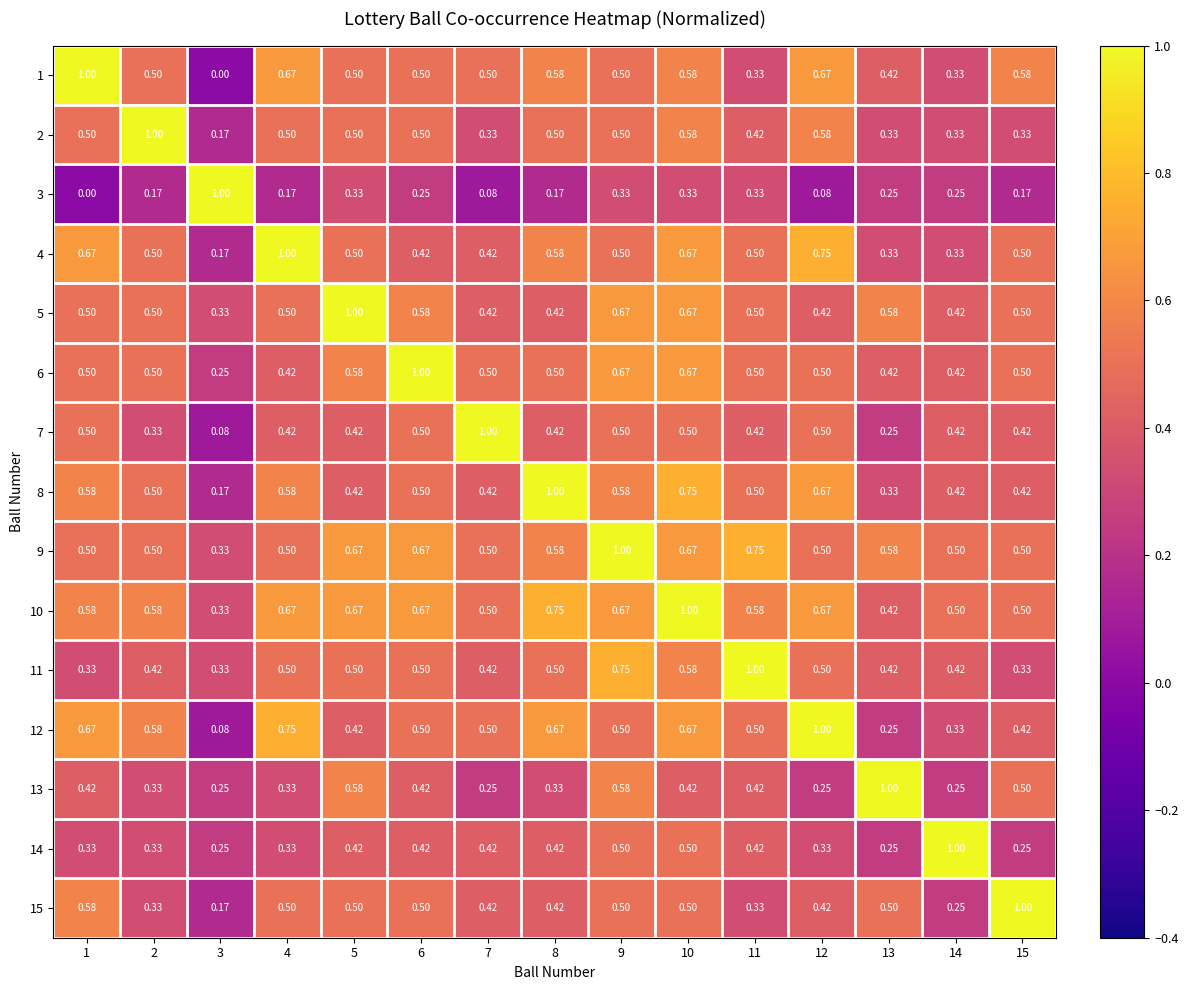

Is the value of 1 at 1 greater than the value of 7 at 3?

Yes